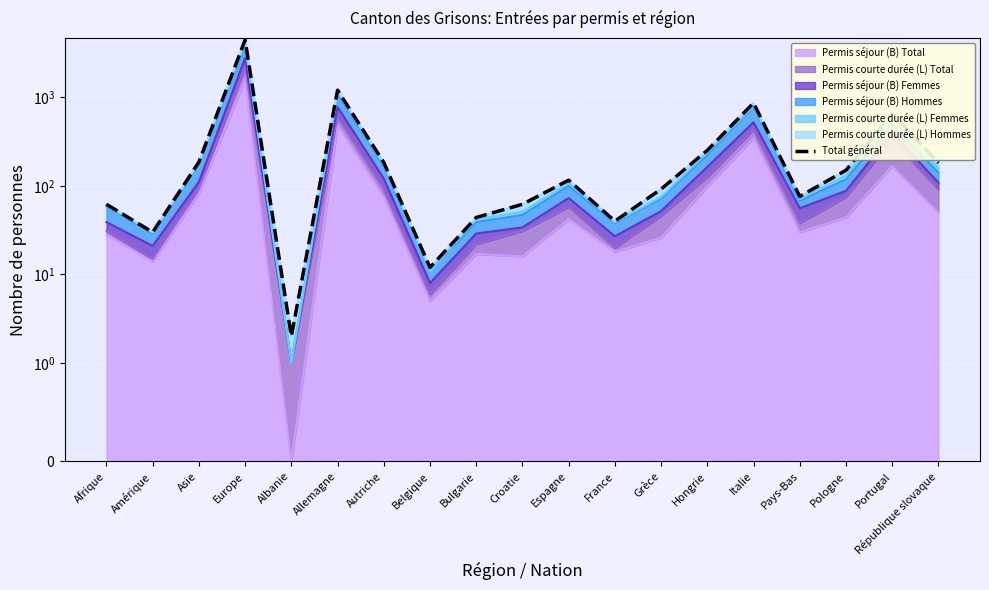

What value does the data have at Asie?

186